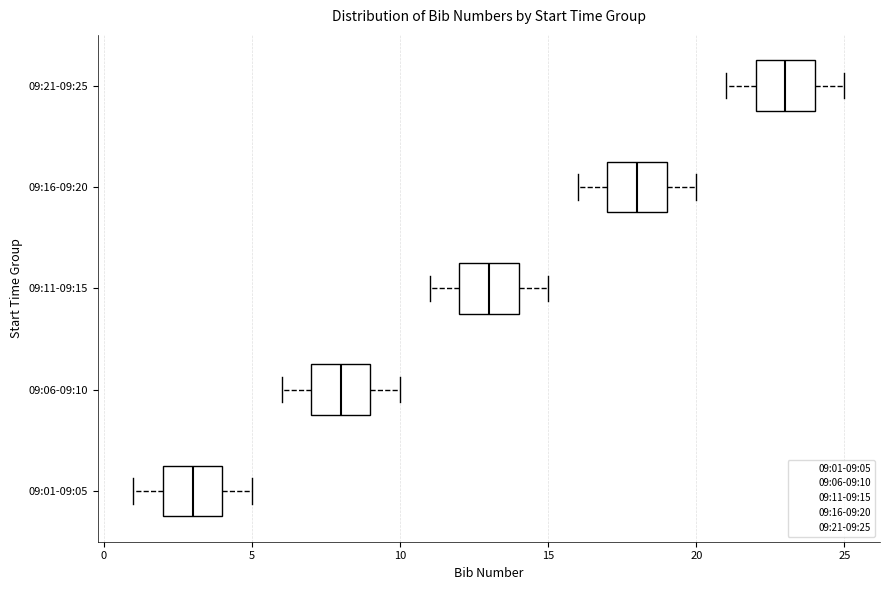

Where does the median line of the box for 09:06-09:10 sit on the x-axis? The values are not printed on the chart, so give them approximately, as read against the axis.

8